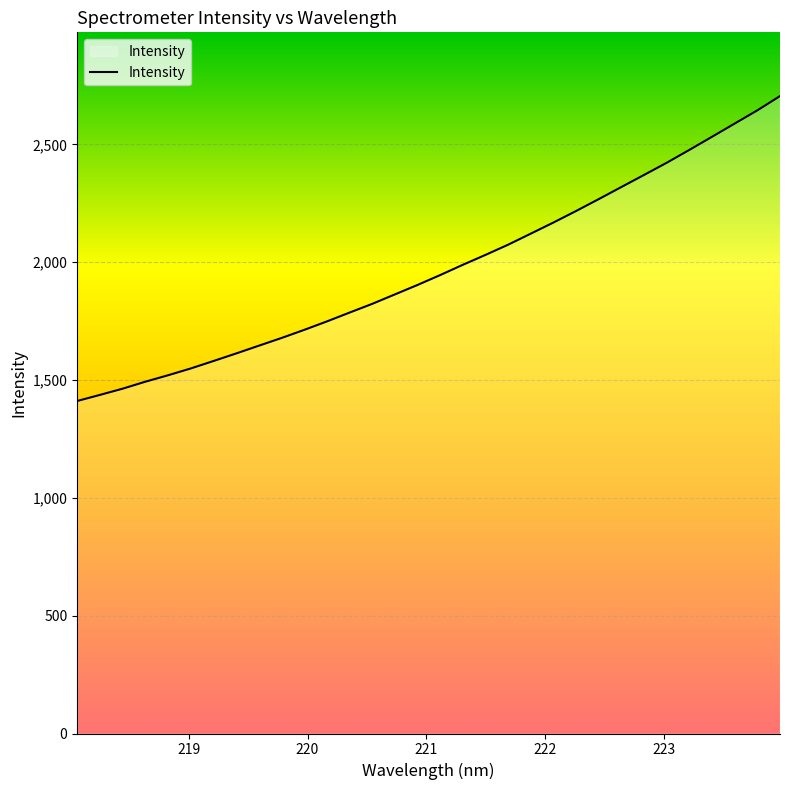

What is the difference between the maximum and minimum values?

1293.9